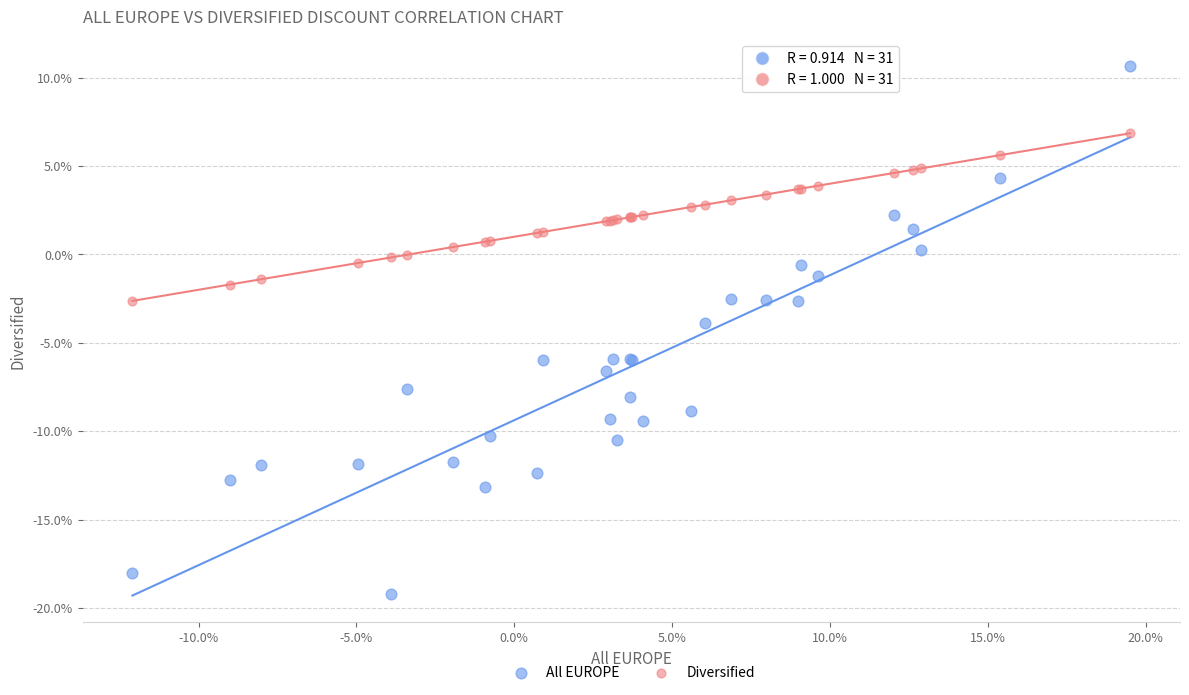

What are all the series names shown in the legend?

All EUROPE, Diversified